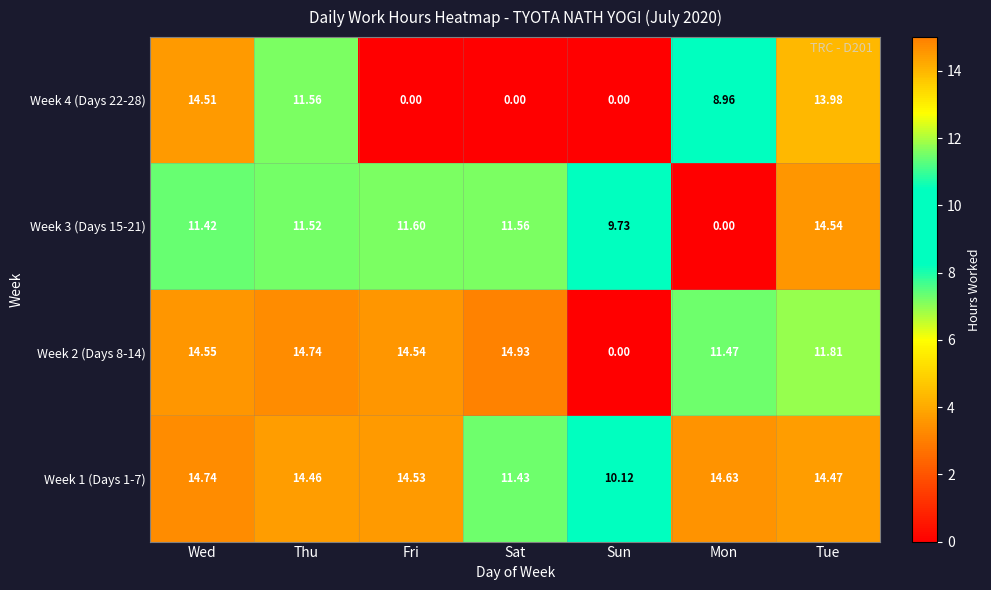

Between Wed and Thu, which series saw the biggest shift?

Week 4 (Days 22-28)